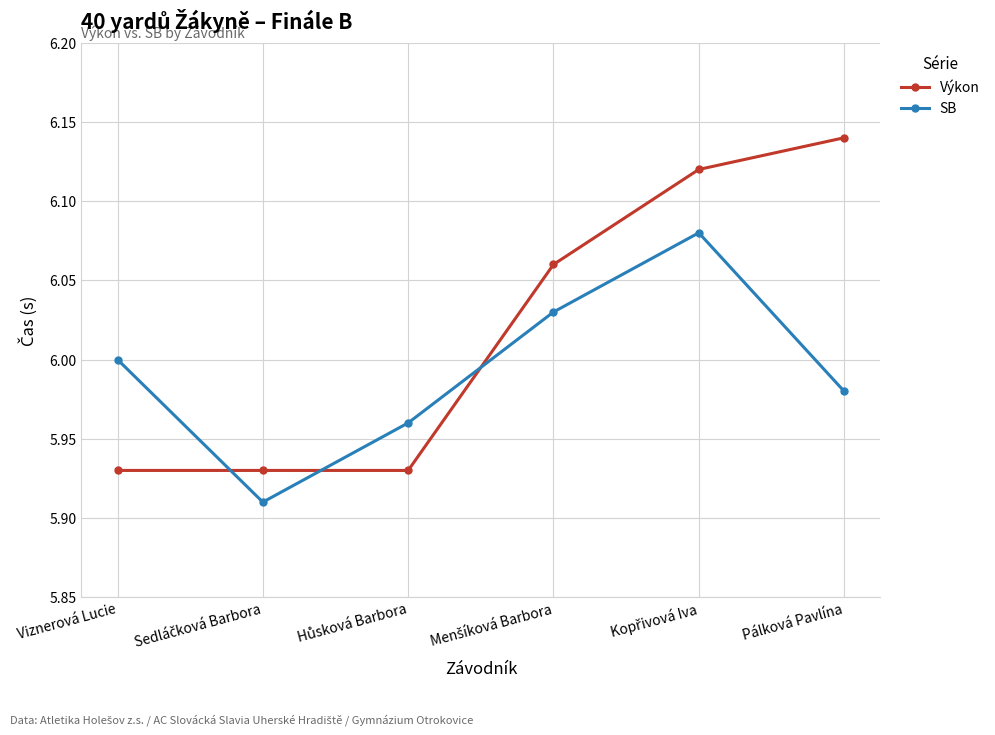

What is the sum of all SB values?

36.0